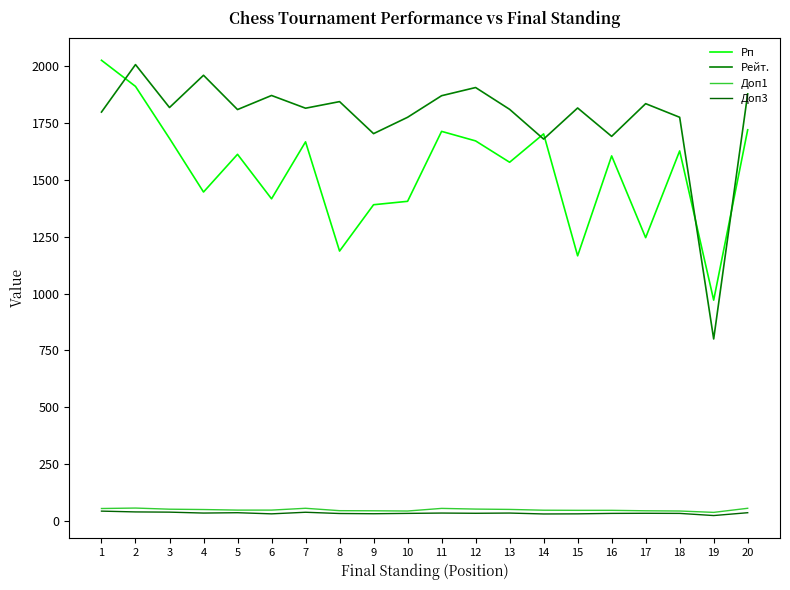

What is the value of the Рп point at the 7th from the left?

1668.0